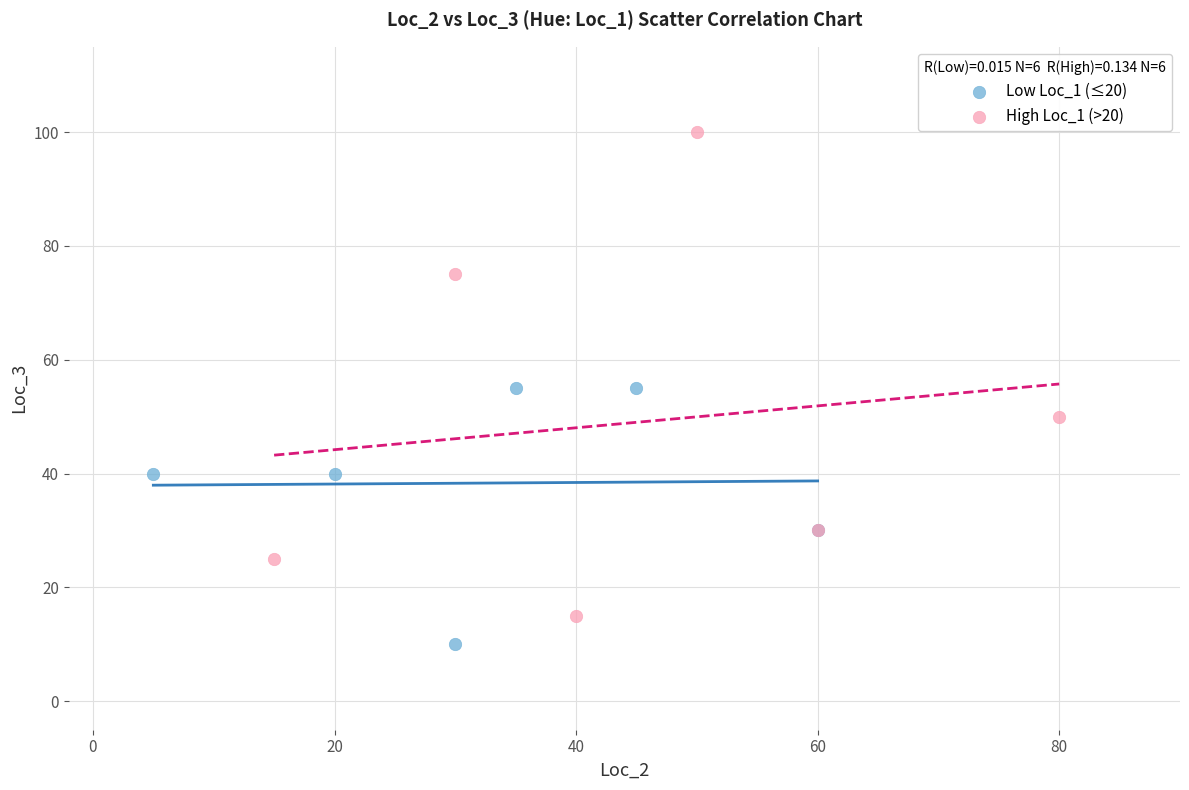

Which series reaches the maximum Y coordinate?

High Loc_1 (>20)